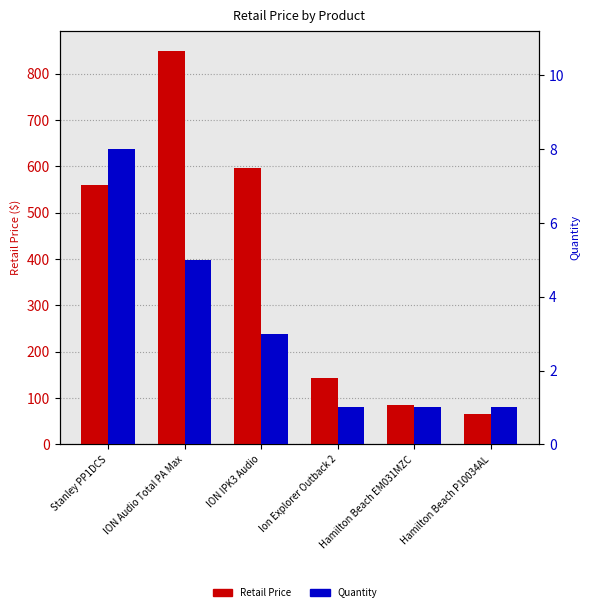

At ION Audio Total PA Max, list the series in order from largest to smallest.

Retail Price, Quantity